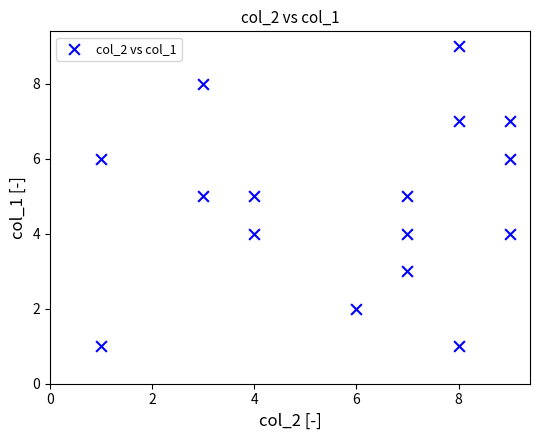

What is the range of Y values (max minus min)?

8